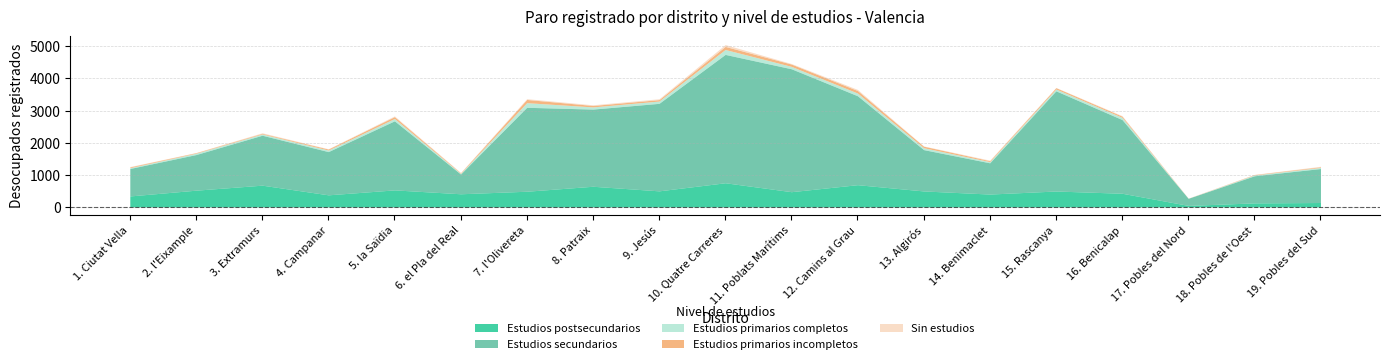

Reading left to right, transcribe all the data shown in this chart.

Estudios postsecundarios: 342	522	678	377	531	410	489	644	501	753	475	693	498	401	496	426	48	126	138
Estudios secundarios: 855	1109	1555	1346	2151	615	2614	2403	2725	3997	3828	2770	1287	973	3120	2295	221	844	1058
Estudios primarios completos: 25	42	39	49	72	21	144	68	72	153	74	84	59	38	57	69	1	26	34
Estudios primarios incompletos: 24	17	21	31	59	17	100	45	44	96	73	79	48	28	41	37	2	13	21
Sin estudios: 11	5	17	9	22	10	24	21	27	58	16	34	7	17	6	16	2	5	15